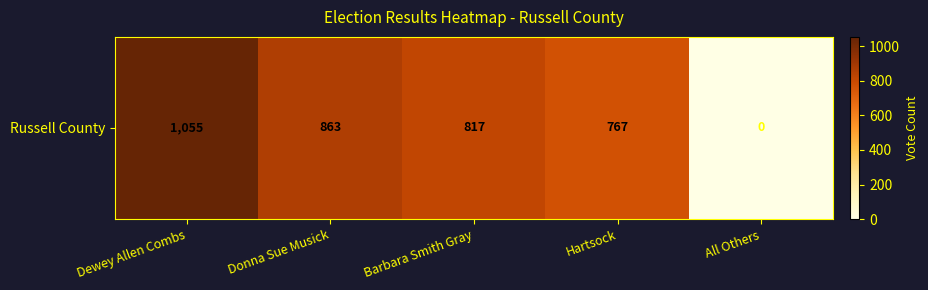

Where is the data nearest to the value 527?

Hartsock